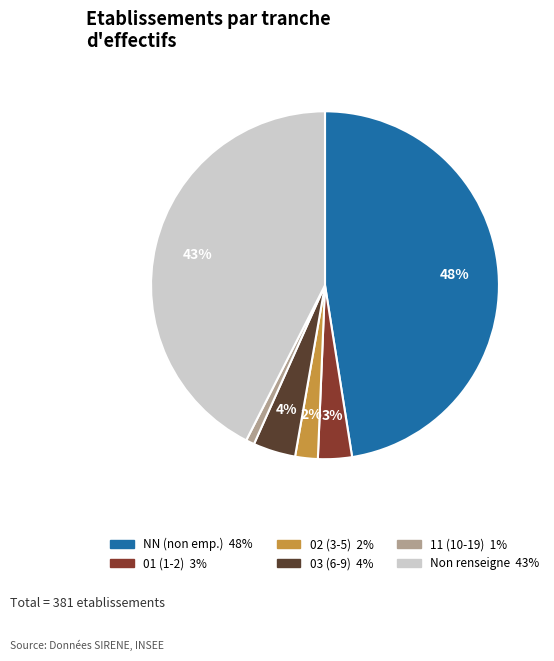

How many slices are in this pie chart?

6